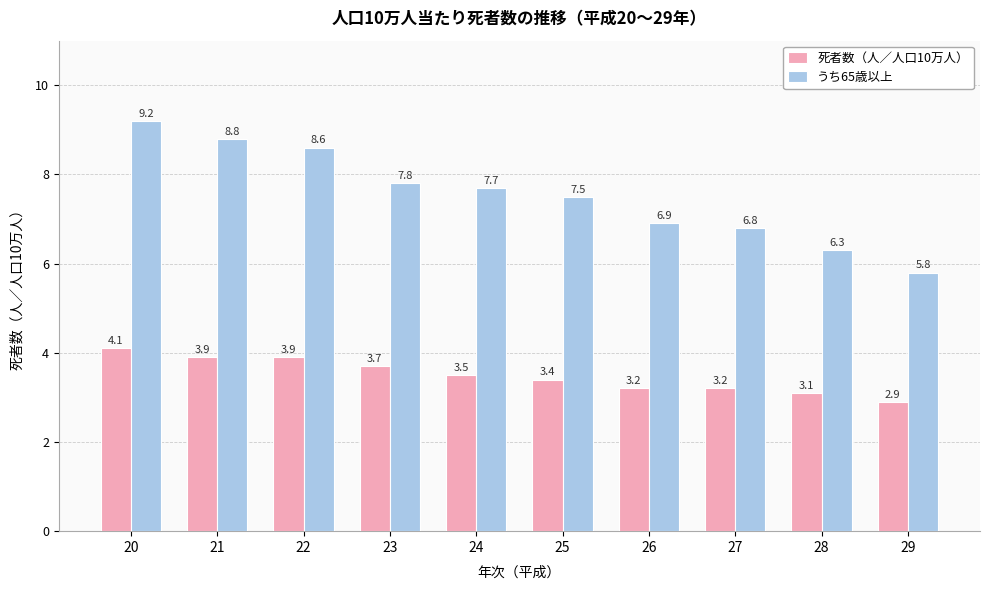

What is the total value across all series at 25?

10.9